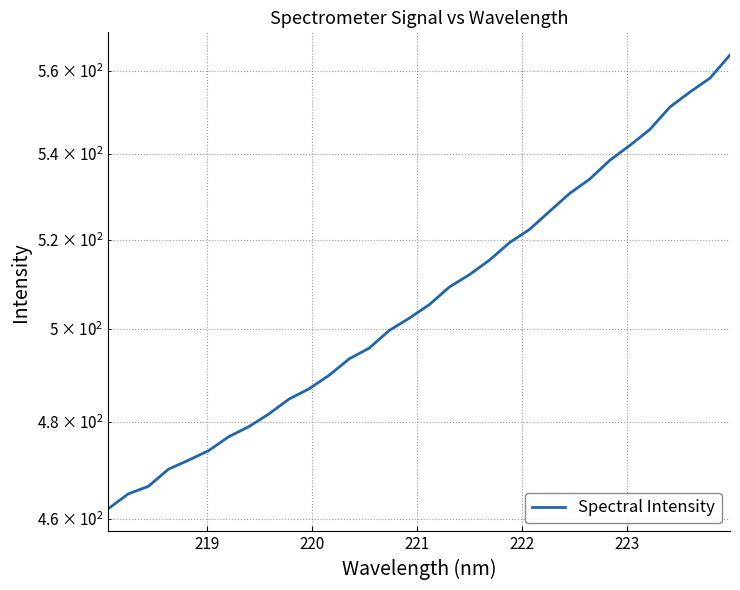

What is the average value?

507.2